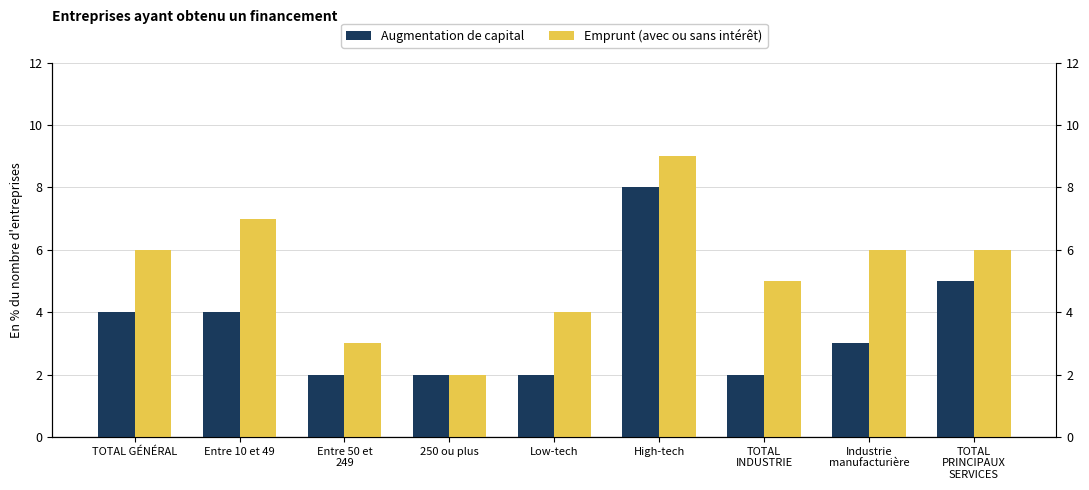

At which category is the sum across all series the highest?

High-tech